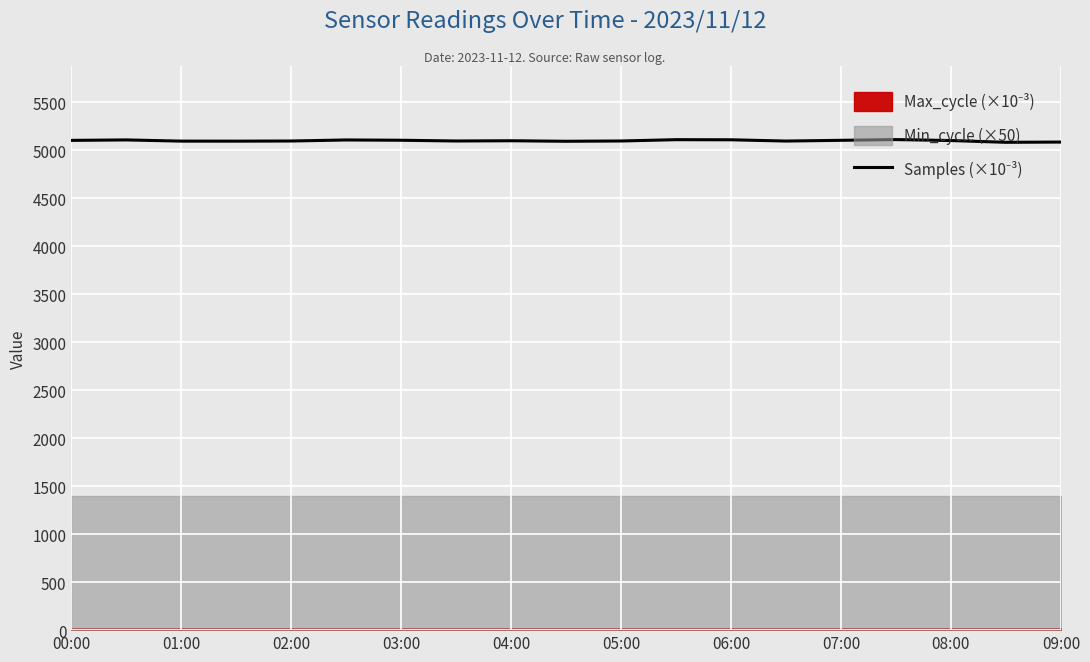

What is the change in value from 11 to 17?

-27.4